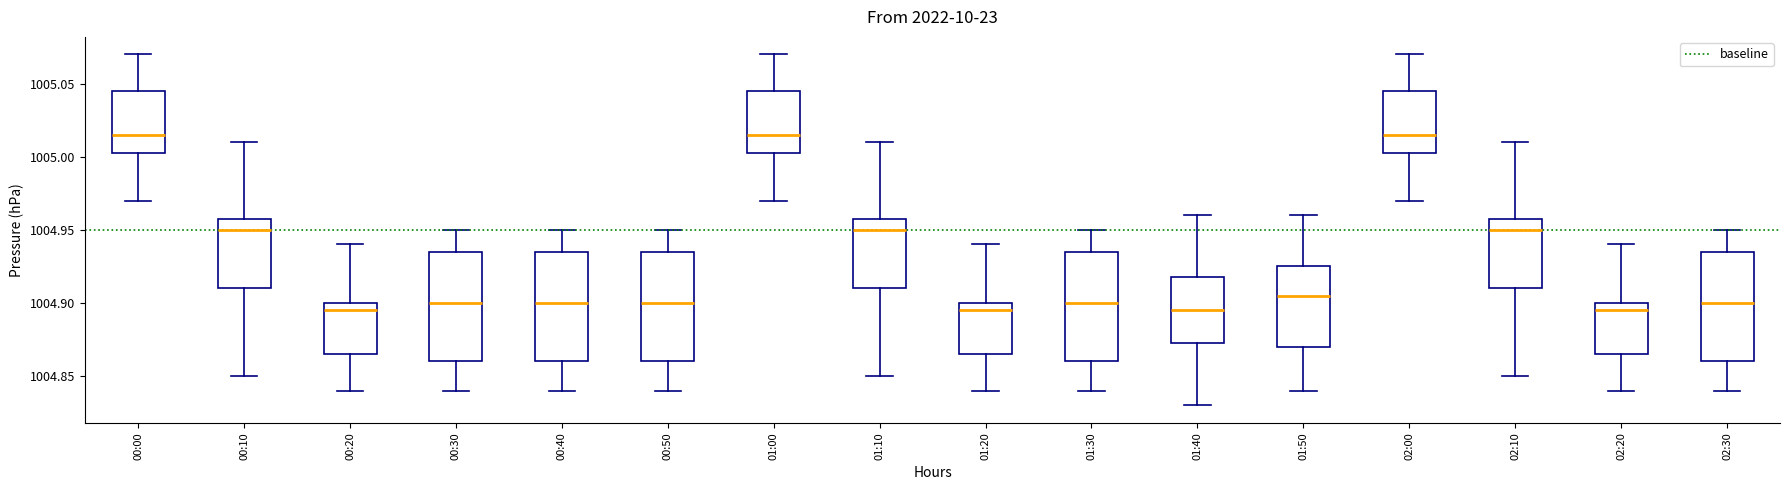

Reading left to right, transcribe this box plot: for each box, give where its median line is, the range the box spans, and where its two whiskers end, as read against the y-axis. The values are not printed on the chart, so give them approximately, as read against the axis.

00:00: median 1005.015, box 1005.005 to 1005.045, whiskers 1004.970 to 1005.070
00:10: median 1004.950, box 1004.910 to 1004.960, whiskers 1004.850 to 1005.010
00:20: median 1004.895, box 1004.865 to 1004.900, whiskers 1004.840 to 1004.940
00:30: median 1004.900, box 1004.860 to 1004.935, whiskers 1004.840 to 1004.950
00:40: median 1004.900, box 1004.860 to 1004.935, whiskers 1004.840 to 1004.950
00:50: median 1004.900, box 1004.860 to 1004.935, whiskers 1004.840 to 1004.950
01:00: median 1005.015, box 1005.005 to 1005.045, whiskers 1004.970 to 1005.070
01:10: median 1004.950, box 1004.910 to 1004.960, whiskers 1004.850 to 1005.010
01:20: median 1004.895, box 1004.865 to 1004.900, whiskers 1004.840 to 1004.940
01:30: median 1004.900, box 1004.860 to 1004.935, whiskers 1004.840 to 1004.950
01:40: median 1004.895, box 1004.875 to 1004.920, whiskers 1004.830 to 1004.960
01:50: median 1004.905, box 1004.870 to 1004.925, whiskers 1004.840 to 1004.960
02:00: median 1005.015, box 1005.005 to 1005.045, whiskers 1004.970 to 1005.070
02:10: median 1004.950, box 1004.910 to 1004.960, whiskers 1004.850 to 1005.010
02:20: median 1004.895, box 1004.865 to 1004.900, whiskers 1004.840 to 1004.940
02:30: median 1004.900, box 1004.860 to 1004.935, whiskers 1004.840 to 1004.950